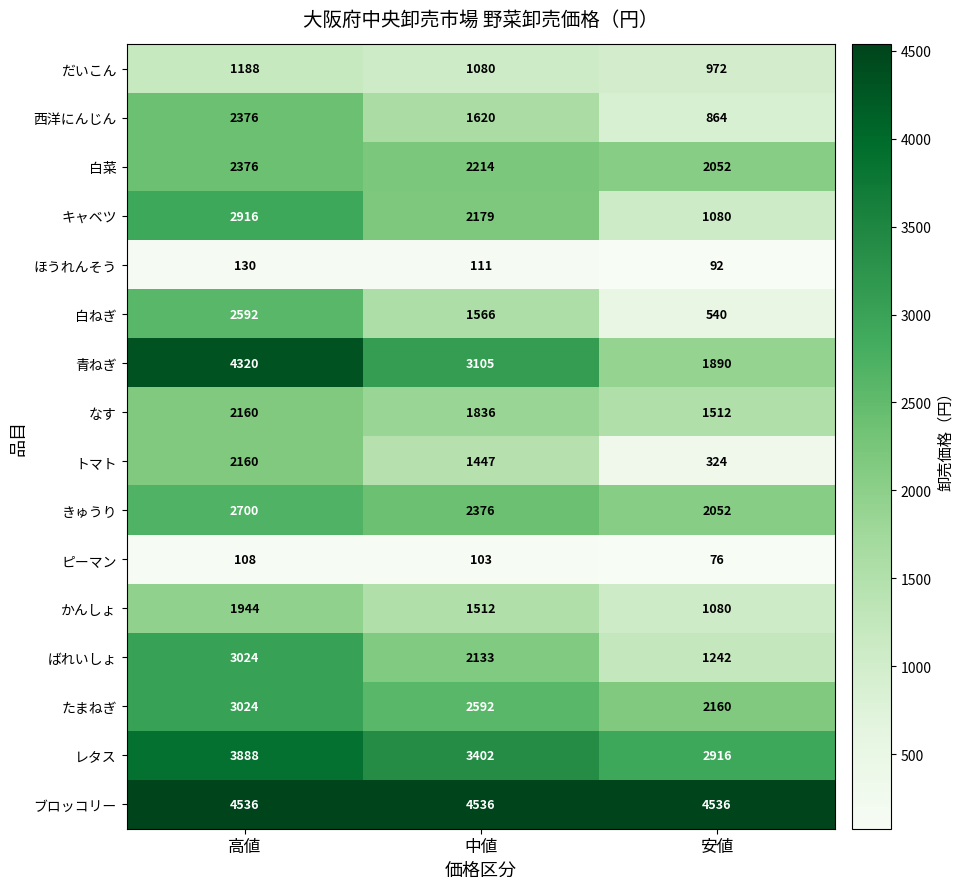

Which category has the lowest value across all series?

安値